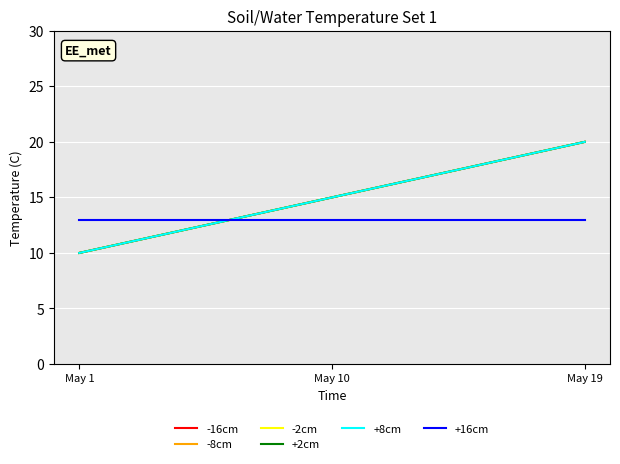

Does the chart have visible grid lines?

Yes